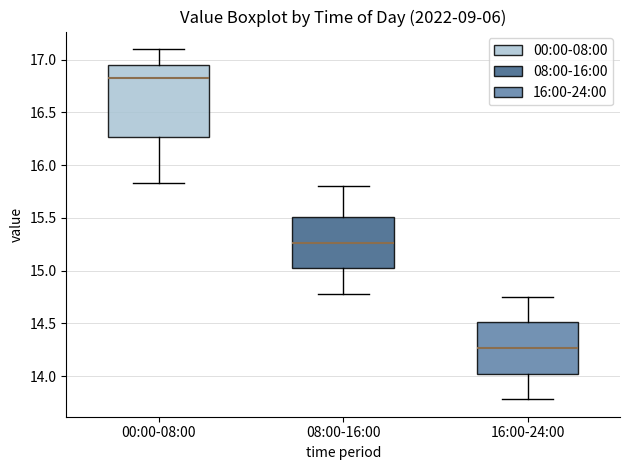

Reading left to right, transcribe this box plot: for each box, give where its median line is, the range the box spans, and where its two whiskers end, as read against the y-axis. The values are not printed on the chart, so give them approximately, as read against the axis.

00:00-08:00: median 16.85, box 16.25 to 16.95, whiskers 15.85 to 17.10
08:00-16:00: median 15.25, box 15.00 to 15.50, whiskers 14.80 to 15.80
16:00-24:00: median 14.25, box 14.00 to 14.50, whiskers 13.80 to 14.75